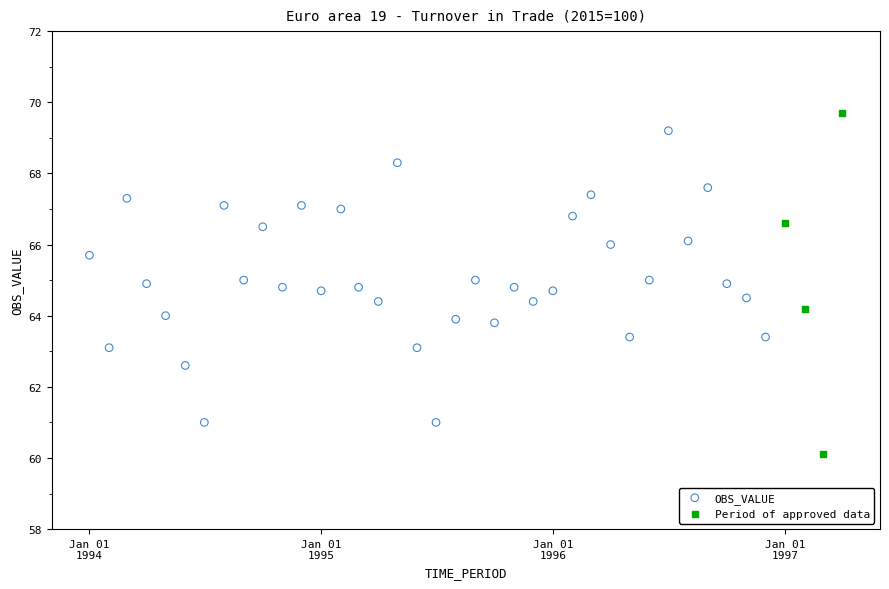

Which series contains the lowest Y value?

Period of approved data